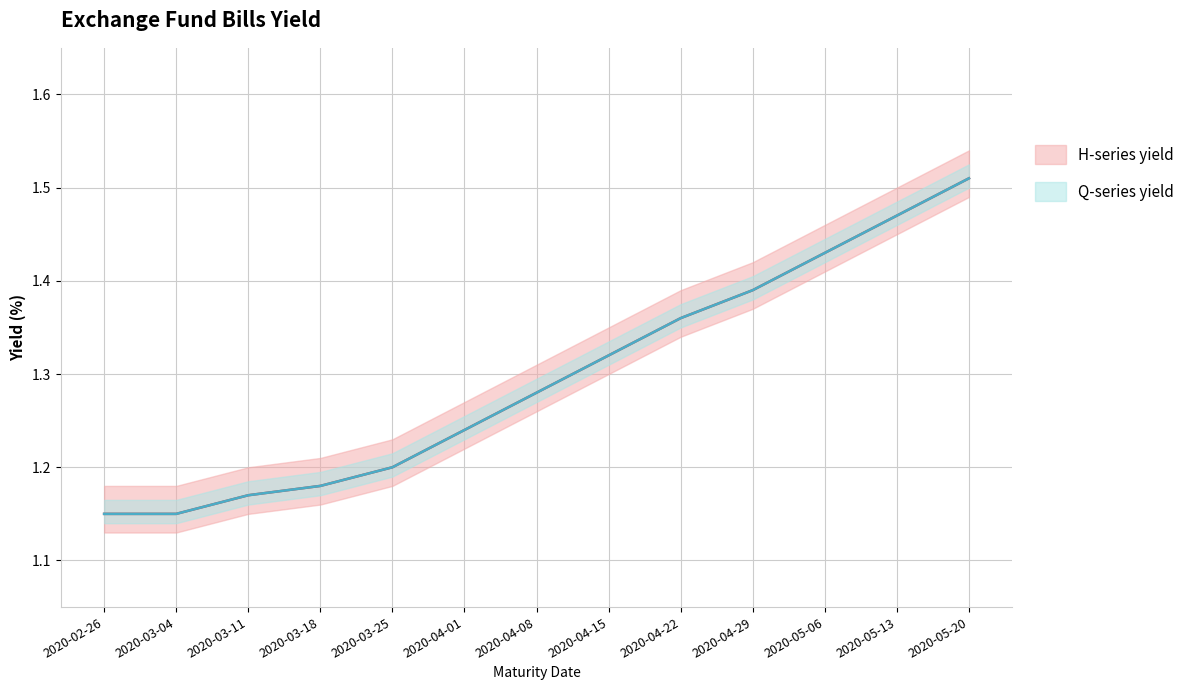

What is the difference between the maximum and second lowest values in the Q-series yield series?

0.4